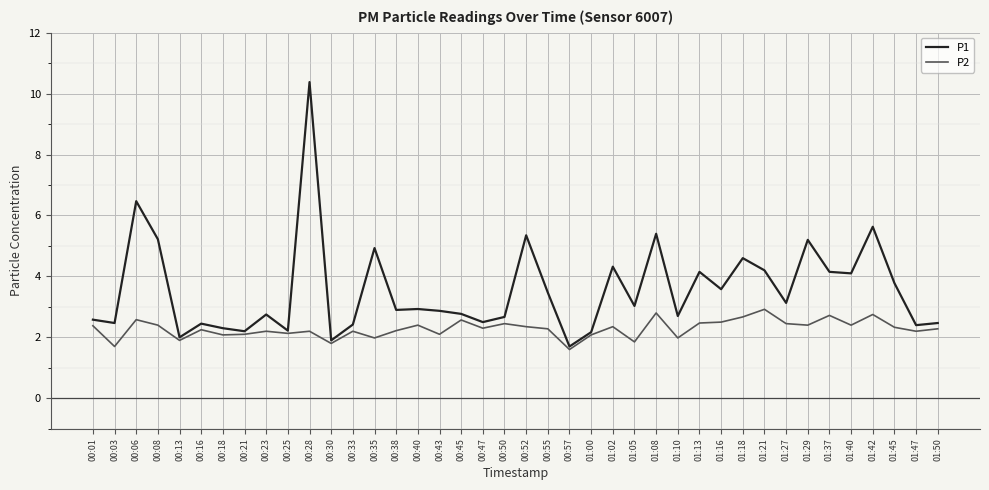

What is the sum of all P2 values?

91.3